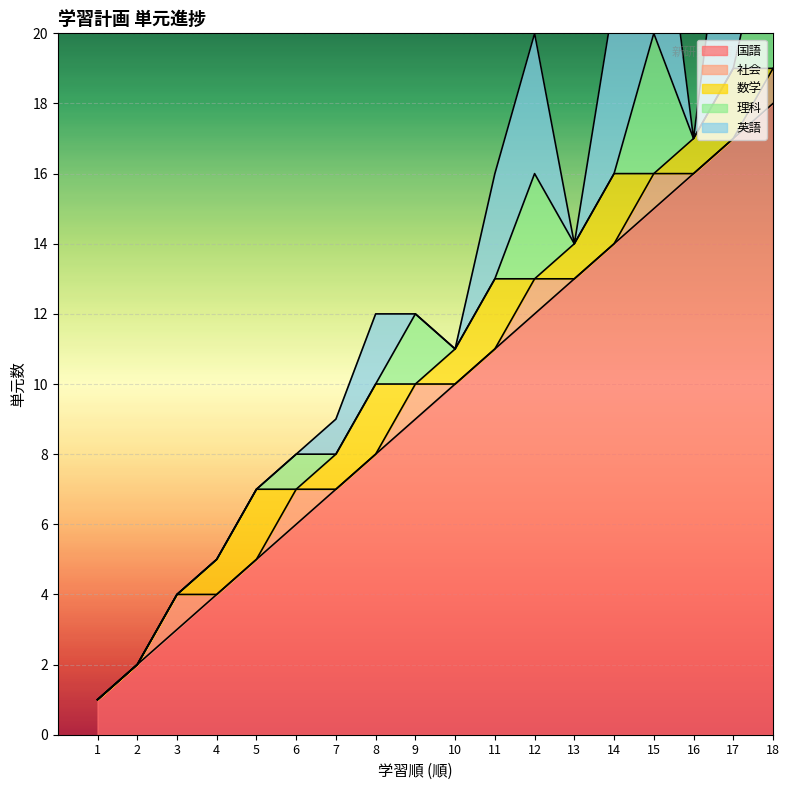

Where is 社会 nearest to the value 0?

1